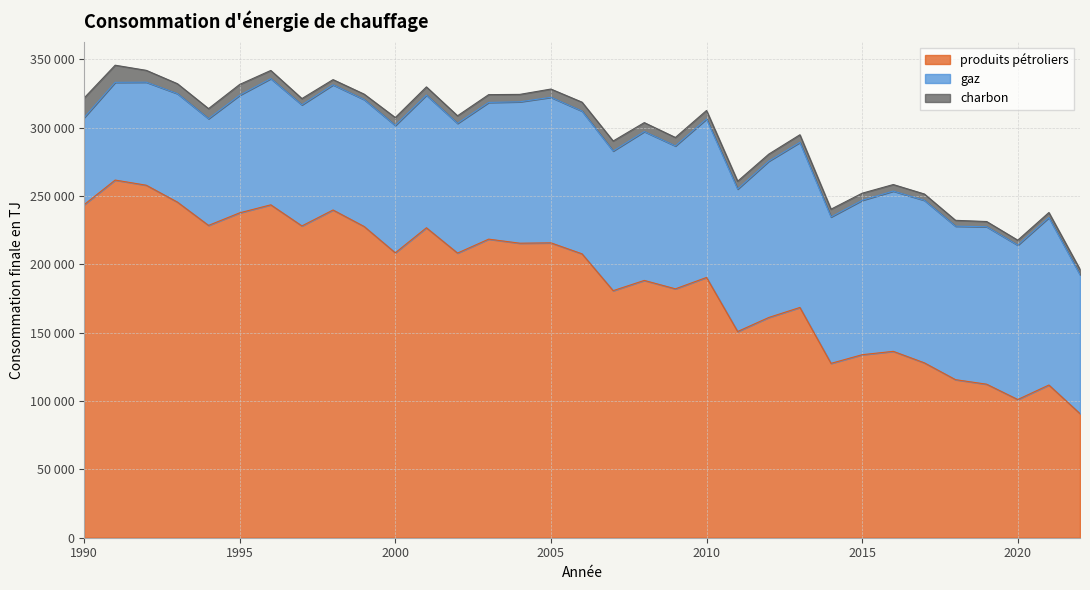

Reading right to left, transcribe all the data shown in this chart.

produits pétroliers: 2022=90770	2021=111710	2020=101110	2019=112310	2018=115630	2017=127930	2016=136350	2015=133890	2014=127550	2013=168460	2012=161130	2011=150850	2010=190410	2009=182080	2008=188230	2007=180730	2006=207680	2005=215720	2004=215460	2003=218430	2002=208240	2001=226750	2000=208430	1999=227680	1998=239750	1997=228100	1996=243540	1995=237680	1994=228480	1993=245520	1992=257870	1991=261650	1990=243600
gaz: 2022=101650	2021=122500	2020=112900	2019=115190	2018=112280	2017=118900	2016=117230	2015=112930	2014=107100	2013=120760	2012=114330	2011=104220	2010=115940	2009=104540	2008=108890	2007=102190	2006=104430	2005=106470	2004=103440	2003=100000	2002=94880	2001=97030	2000=93180	1999=92860	1998=91570	1997=88570	1996=92340	1995=86010	1994=78080	1993=79340	1992=75380	1991=71480	1990=63670
charbon: 2022=3850	2021=3700	2020=3660	2019=3810	2018=4290	2017=4610	2016=4790	2015=5210	2014=5700	2013=5570	2012=5170	2011=5740	2010=6210	2009=6190	2008=6560	2007=7300	2006=6520	2005=6040	2004=5420	2003=5710	2002=5560	2001=6030	2000=5770	1999=3960	1998=3810	1997=4590	1996=5960	1995=7920	1994=7350	1993=7280	1992=8660	1991=12540	1990=14360